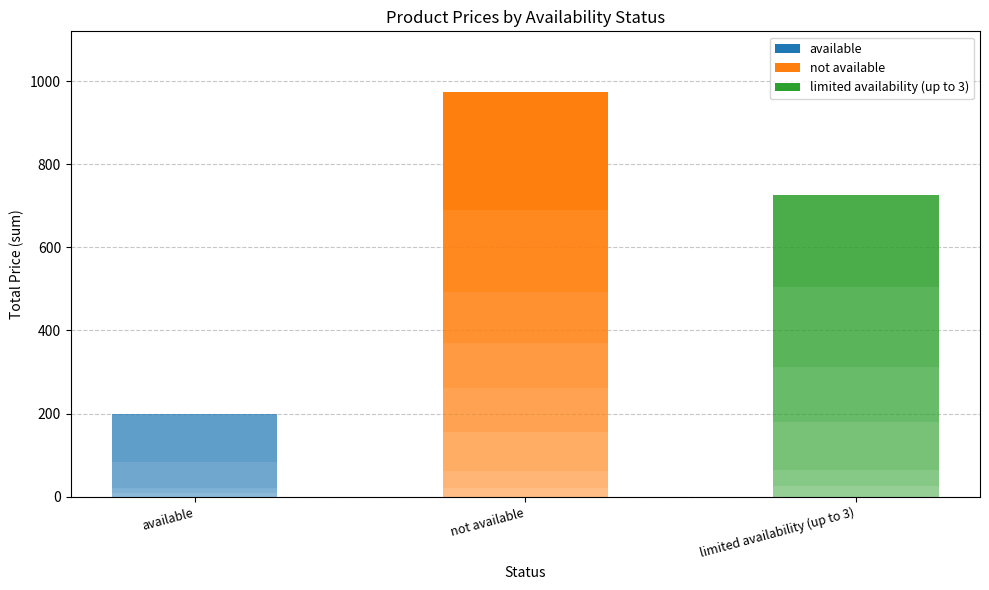

Where is the data nearest to the value 17?

not available